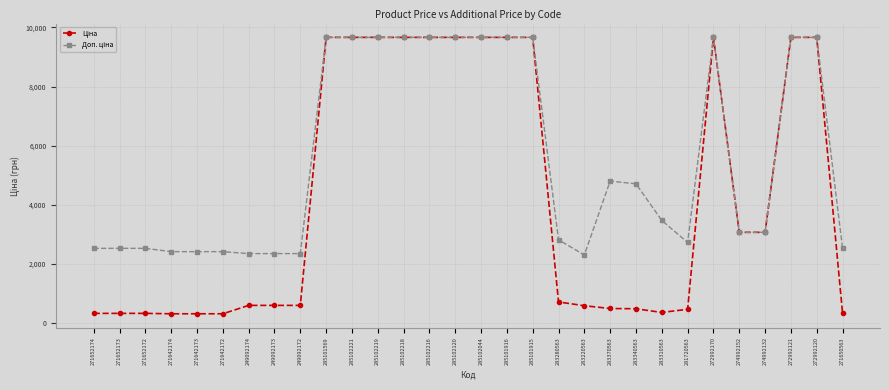

At how many categories does at least one series exceed 8127?

12